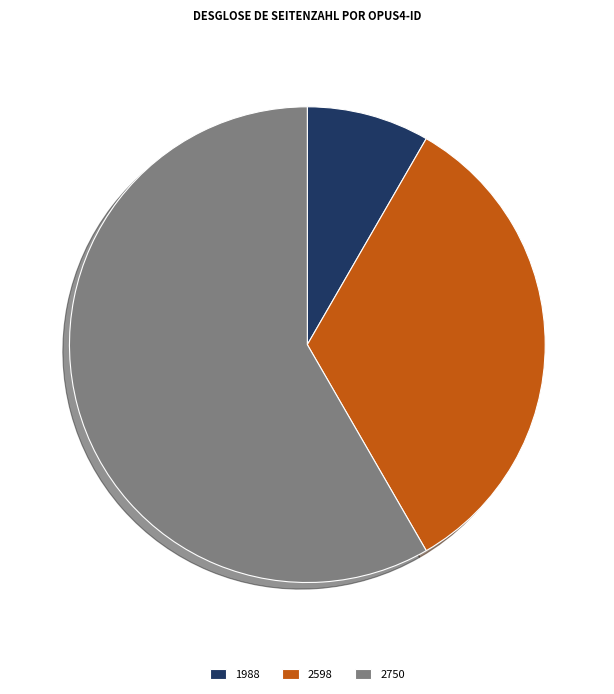

Do 2598 and 1988 together represent more than half of the pie?

No